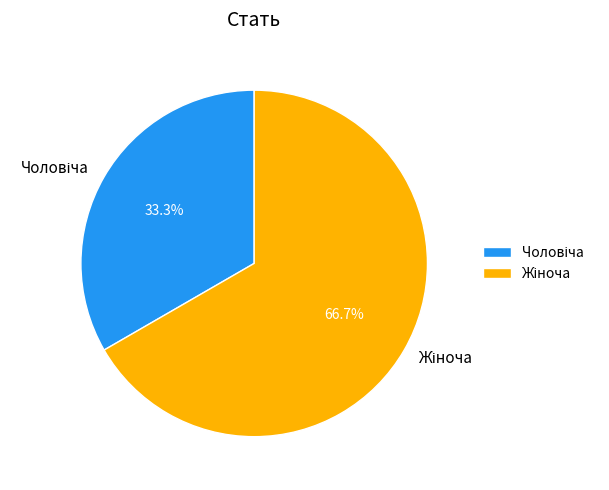

Is there any slice that represents more than half of the pie?

Yes